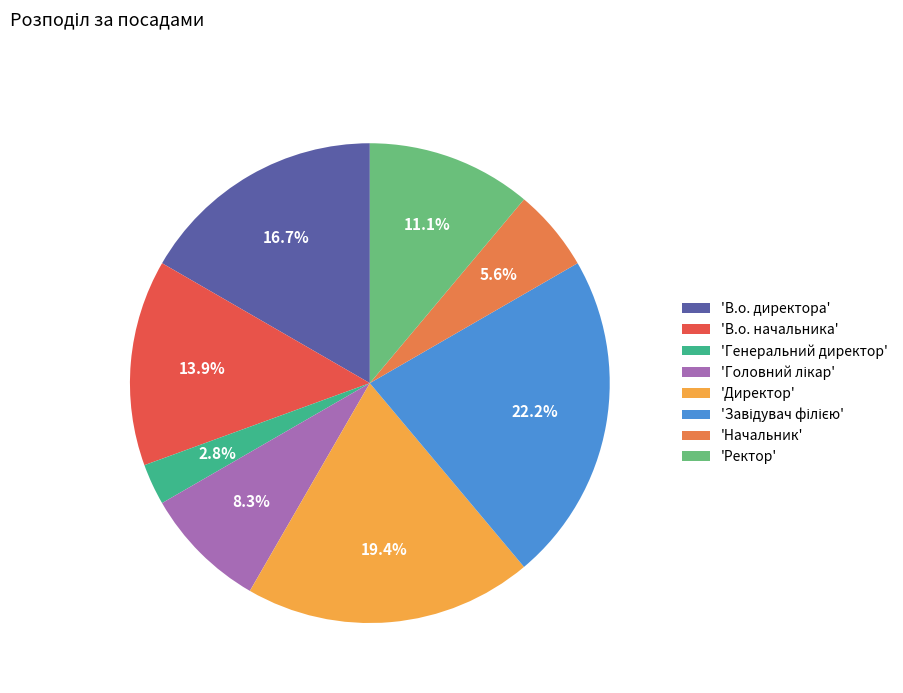

How many slices are in this pie chart?

8